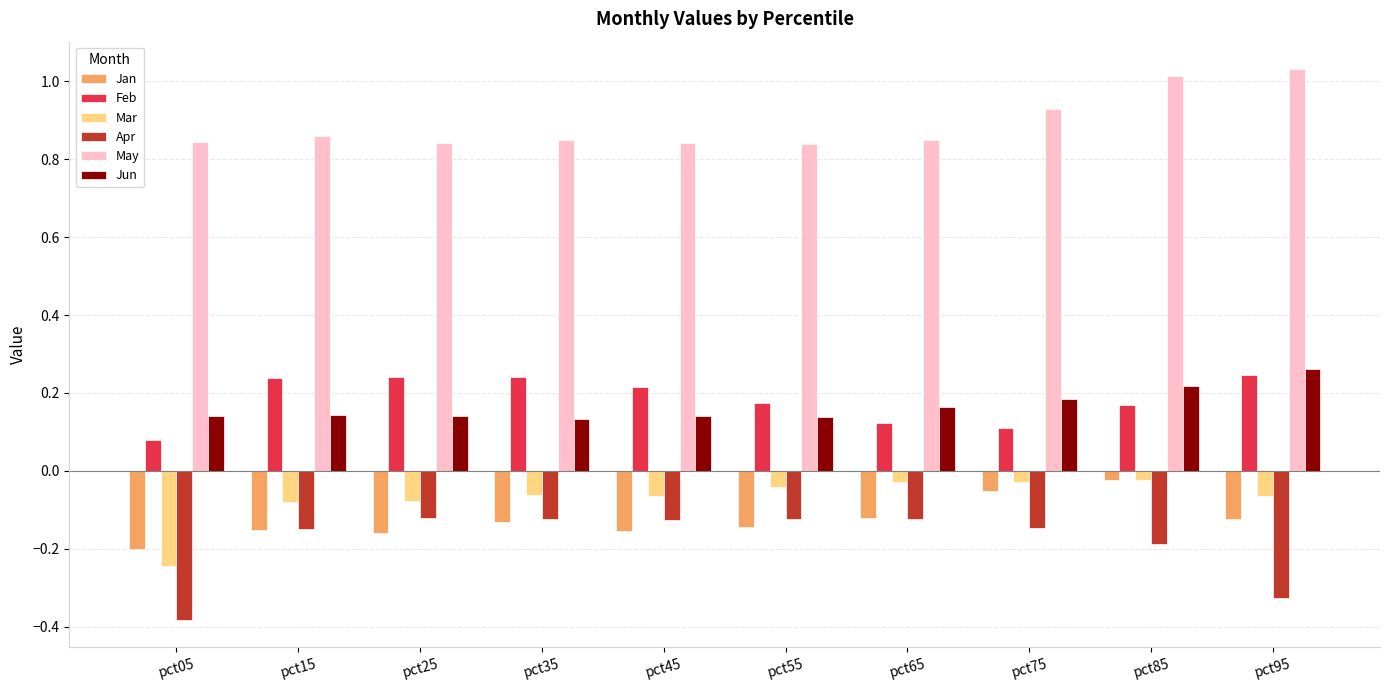

Which series has the largest total across all categories?

May